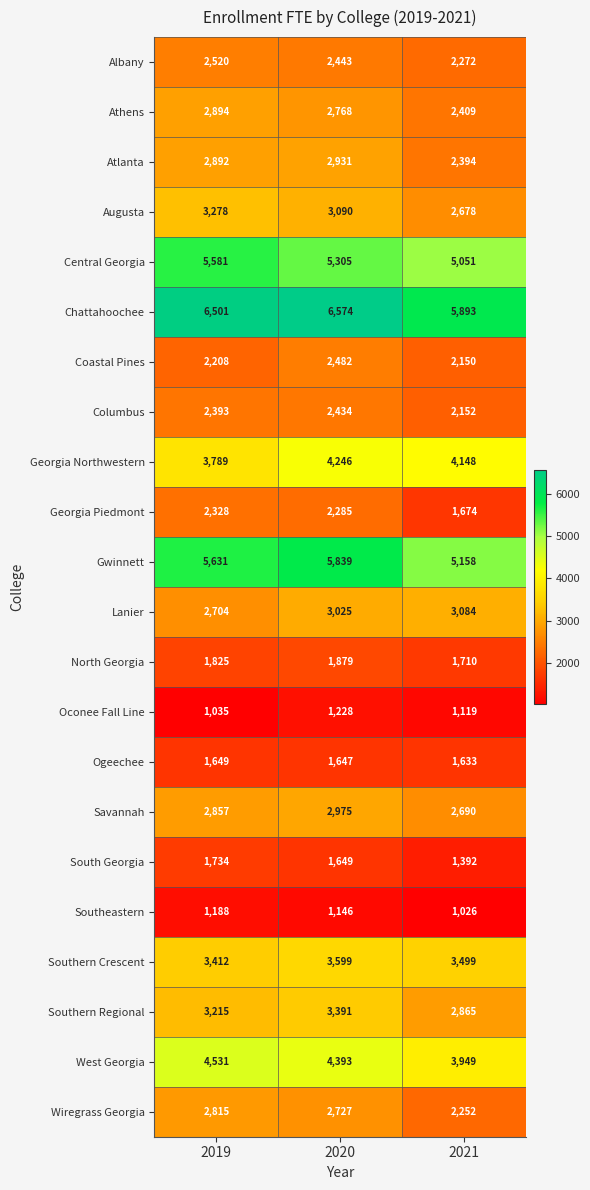

Where is Coastal Pines nearest to the value 2316?

2019